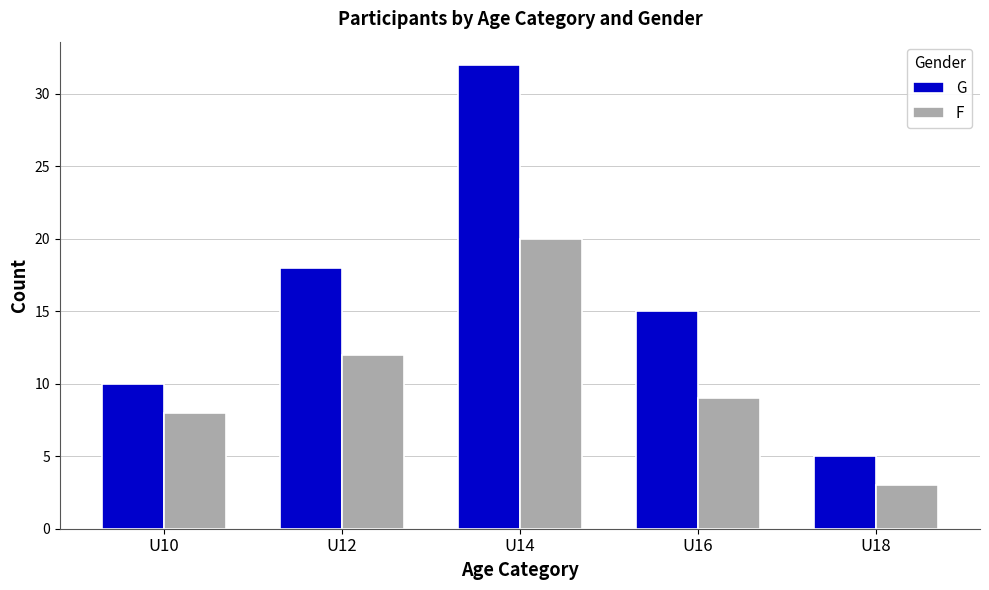

True or false: G has a value of 18 at U12.

True